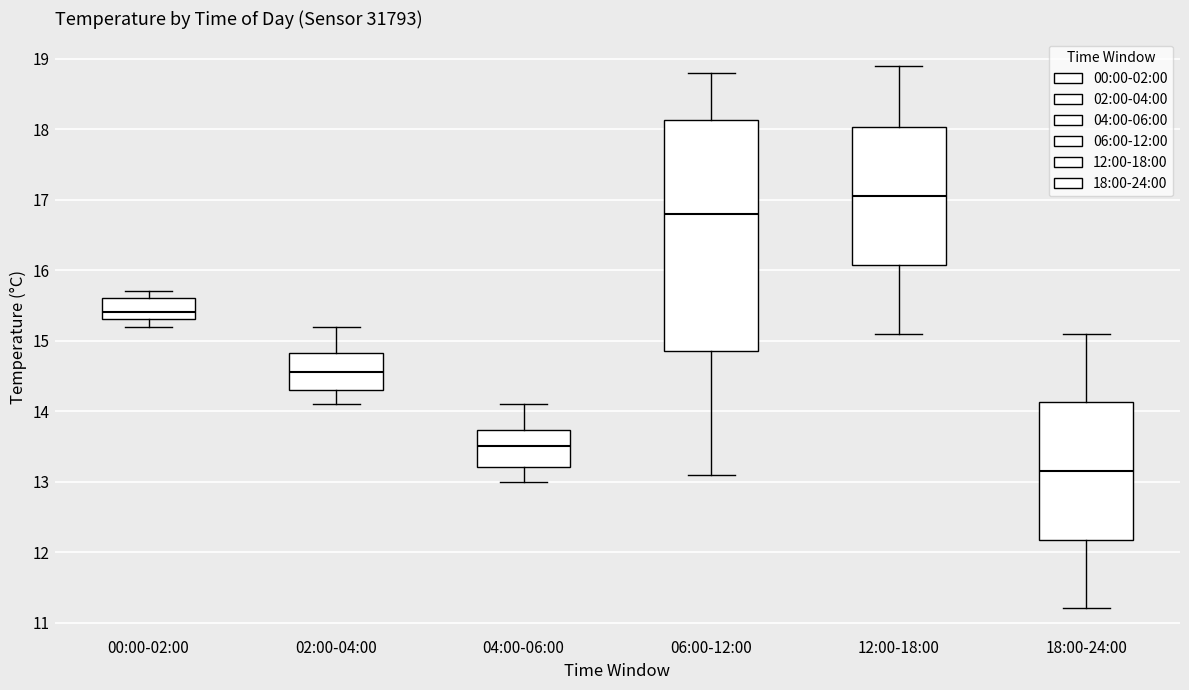

Reading left to right, read every box against the y-axis: the position of its median line, the range the box covers, and the ends of its whiskers. The values are not printed on the chart, so give them approximately, as read against the axis.

00:00-02:00: median 15.4, box 15.3 to 15.6, whiskers 15.2 to 15.7
02:00-04:00: median 14.6, box 14.3 to 14.8, whiskers 14.1 to 15.2
04:00-06:00: median 13.5, box 13.2 to 13.7, whiskers 13.0 to 14.1
06:00-12:00: median 16.8, box 14.9 to 18.1, whiskers 13.1 to 18.8
12:00-18:00: median 17.1, box 16.1 to 18.0, whiskers 15.1 to 18.9
18:00-24:00: median 13.2, box 12.2 to 14.1, whiskers 11.2 to 15.1